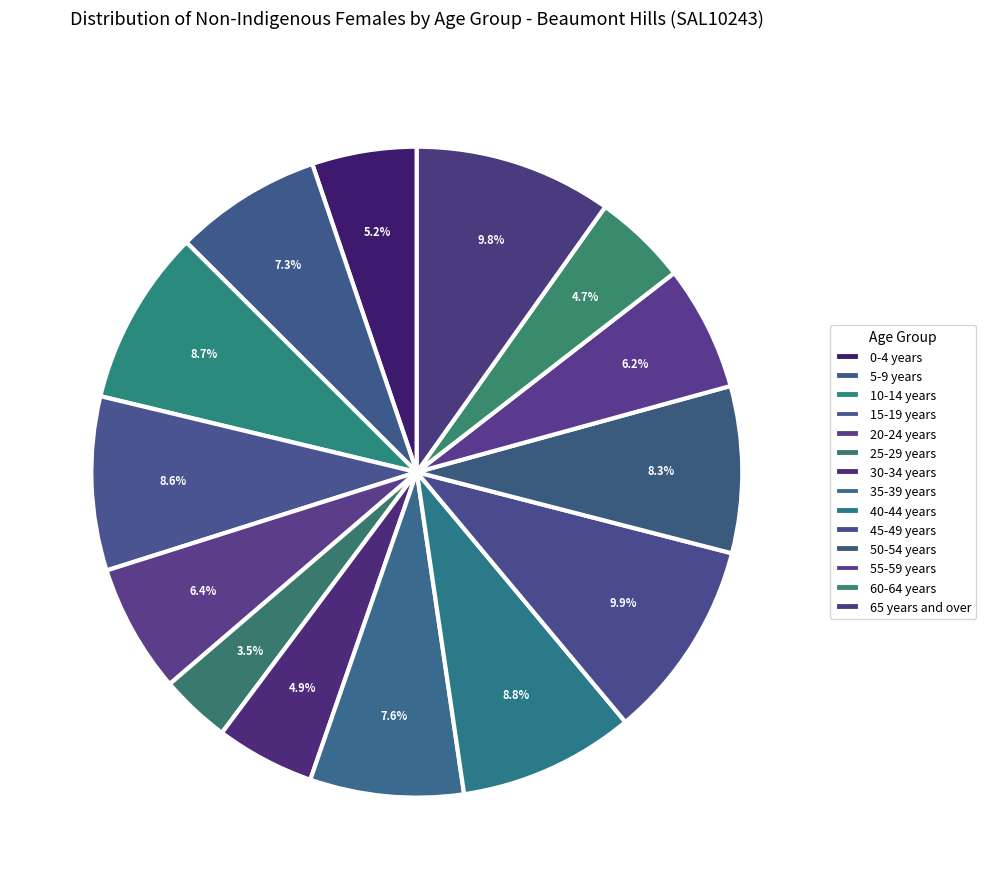

How many slices are in this pie chart?

14